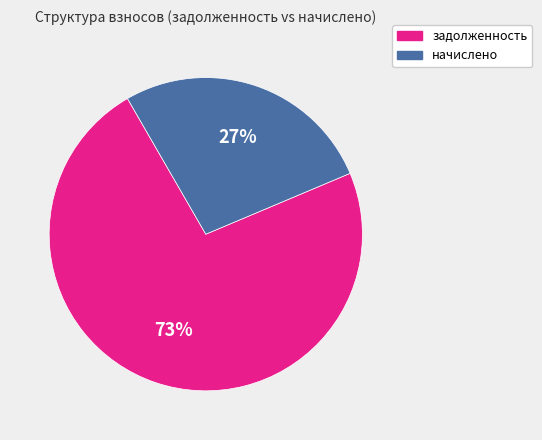

To the nearest percent, what is the difference between the largest and smallest slice percentages?

46%